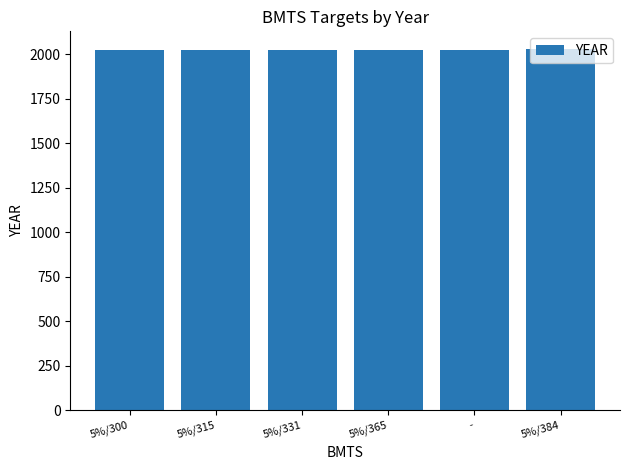

Approximately how many times larger is the value at 5%/384 compared to 5%/365?

1.0